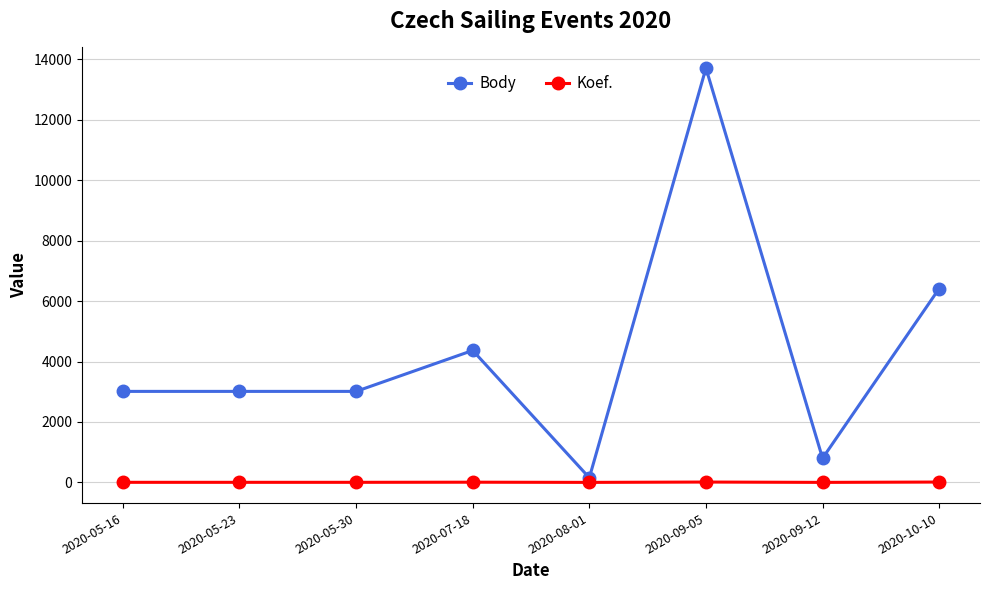

Read the Body value at 2020-05-30, to the nearest 10.

3010